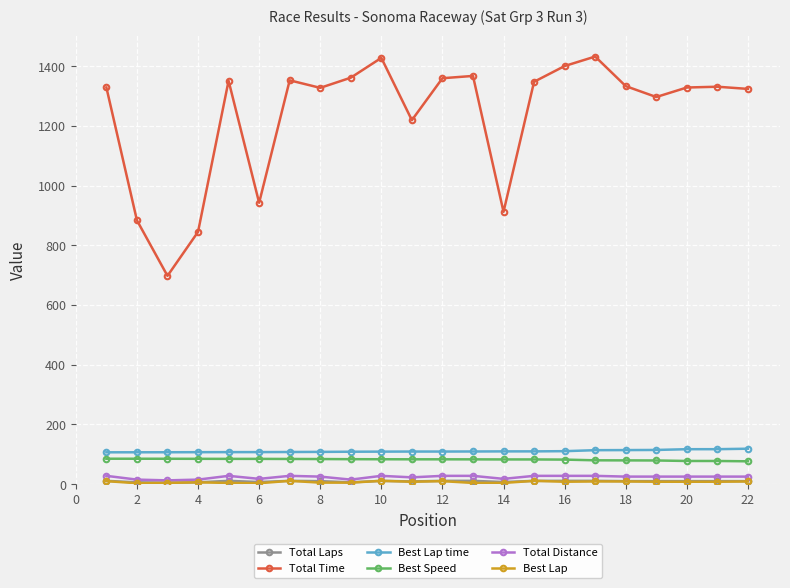

Which series has the largest range (max minus min)?

Total Time